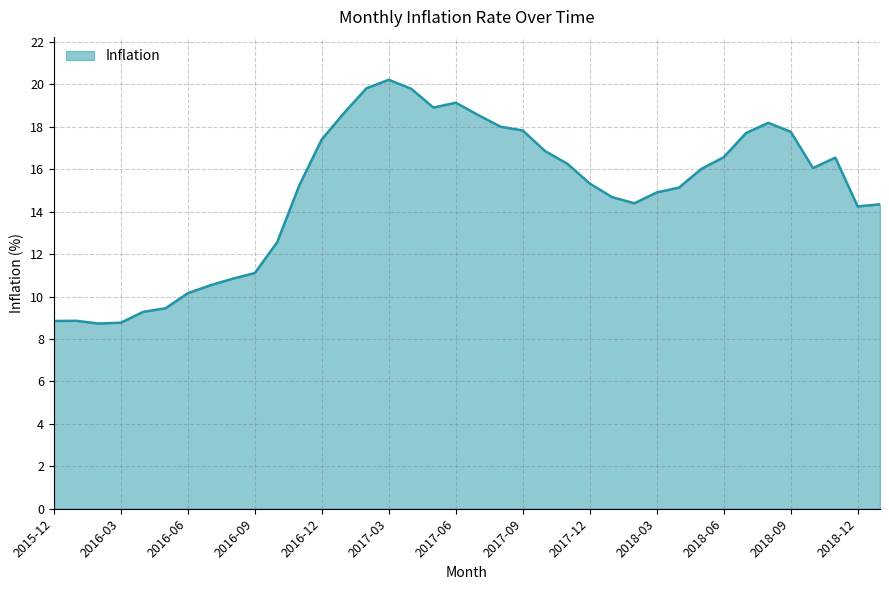

What is the greatest value displayed?

20.2